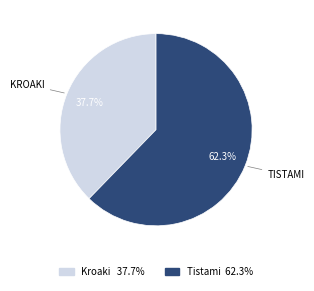

Approximately how many times larger is the value at Tistami compared to Kroaki?

1.7